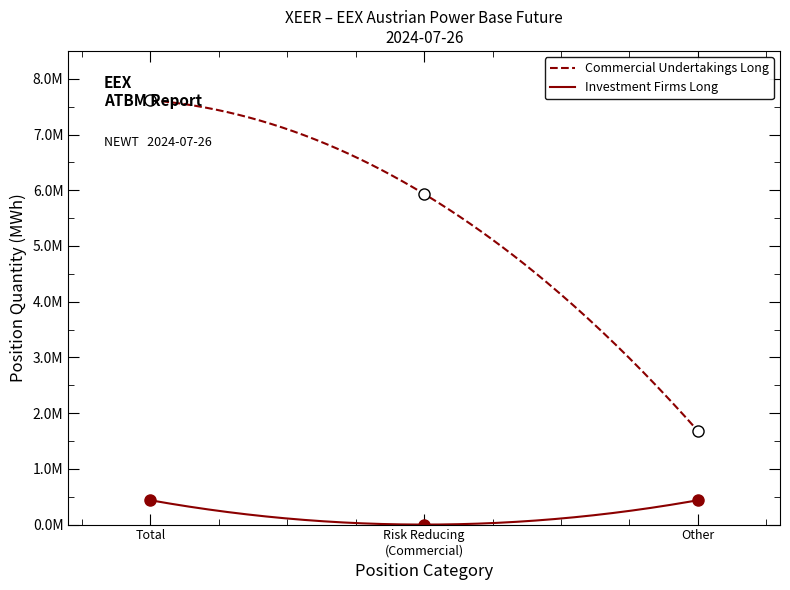

What is the label of the 1st point from the right?

Other